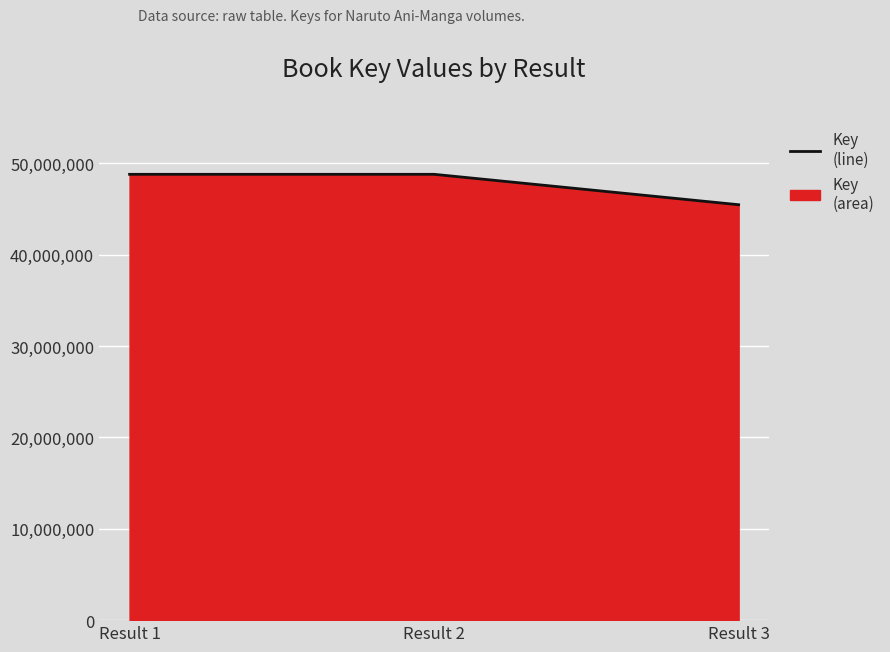

Which has a higher value, Result 3 or Result 1?

Result 1